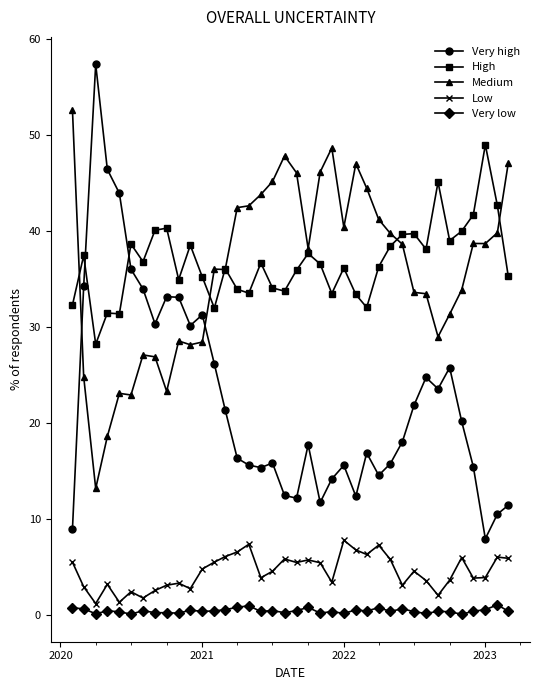

Count the number of data series in this chart.

5